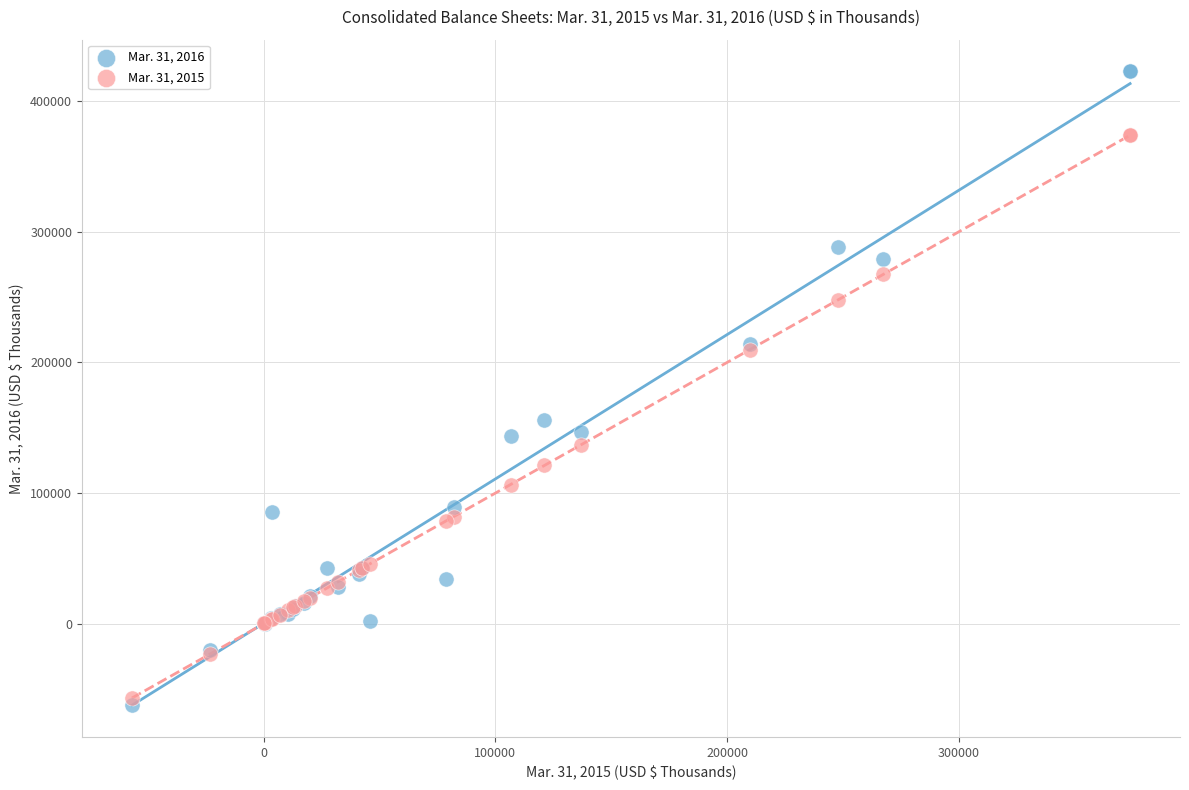

Which series has the widest spread of Y values?

Mar. 31, 2016